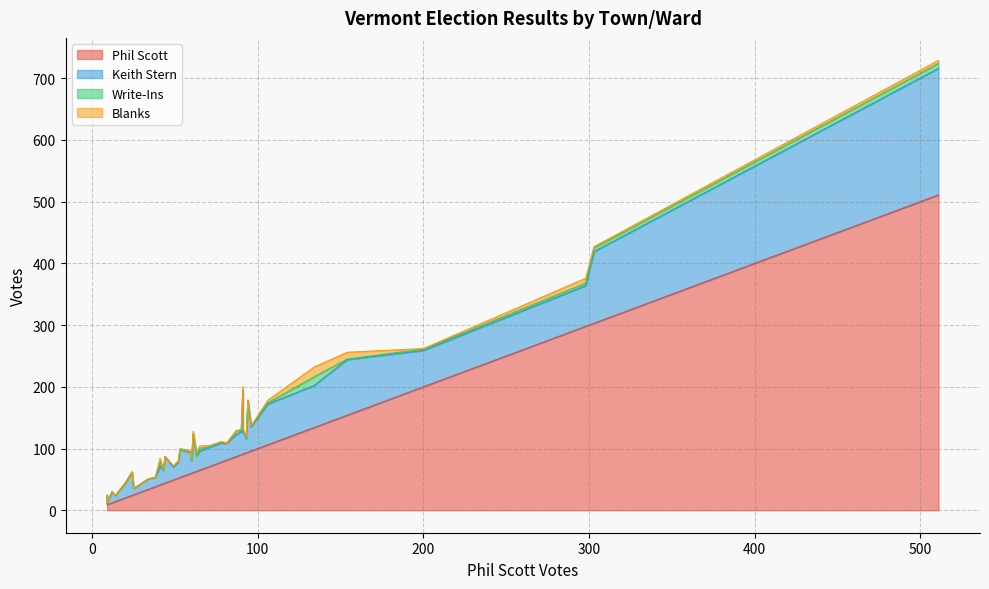

What are all the series names shown in the legend?

Phil Scott, Keith Stern, Write-Ins, Blanks